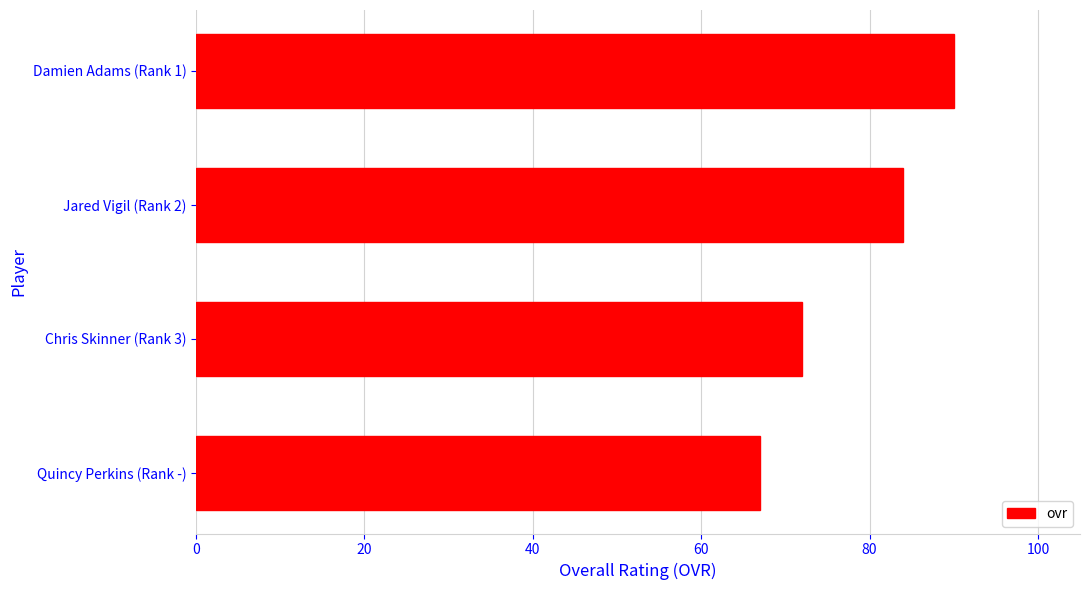

Reading top to bottom, what are all the values shown in this chart?

Damien Adams (Rank 1)=90	Jared Vigil (Rank 2)=84	Chris Skinner (Rank 3)=72	Quincy Perkins (Rank -)=67